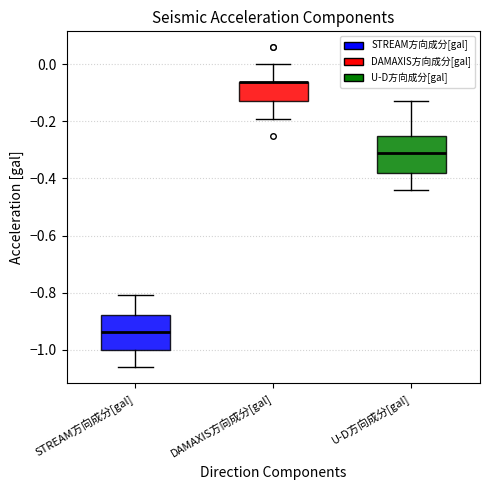

Where is the upper edge of the box for DAMAXIS方向成分[gal] on the y-axis? The values are not printed on the chart, so give them approximately, as read against the axis.

-0.06